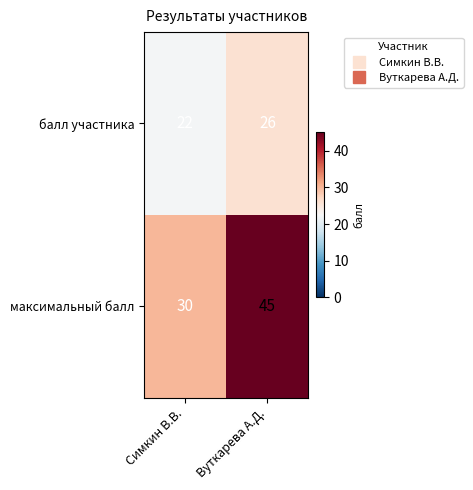

The value of балл участника at Вуткарева А.Д. is 26. True or false?

True